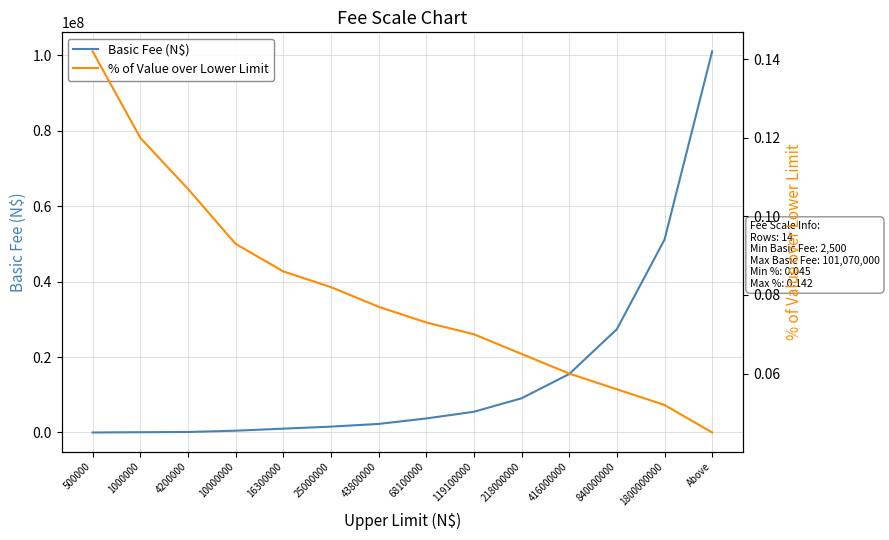

What position from the left is 10000000?

4